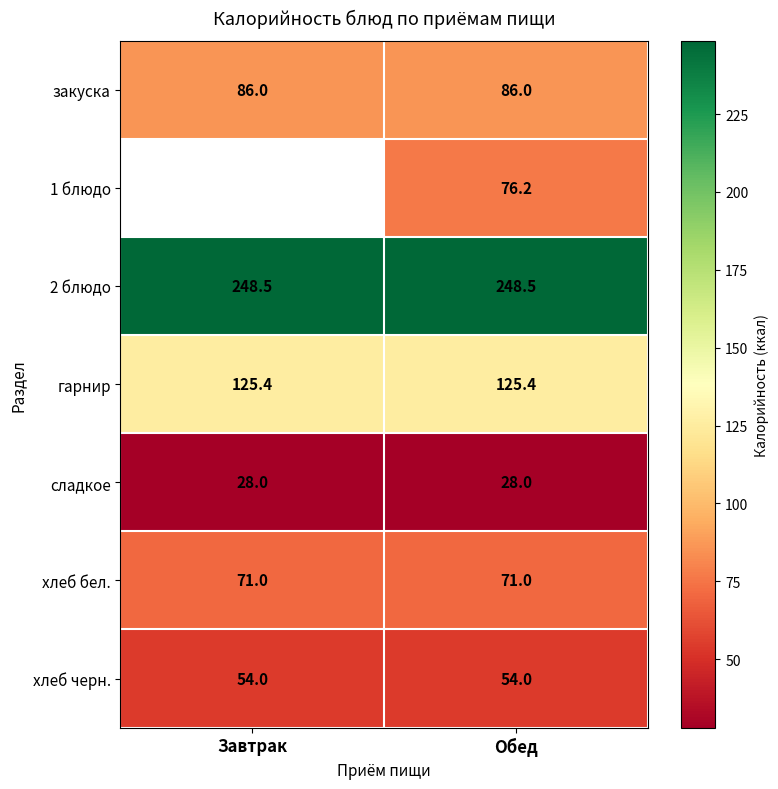

True or false: 1 блюдо has a value of 17.0 at Обед.

False